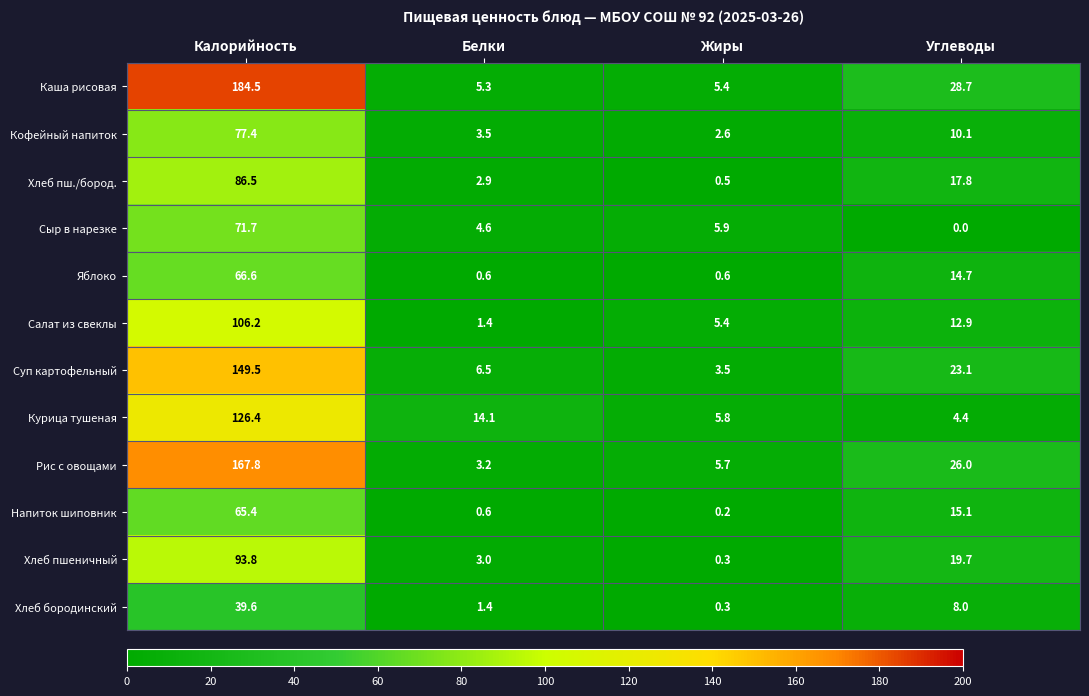

What is the sum of the Кофейный напиток values at Белки and Углеводы?

13.6